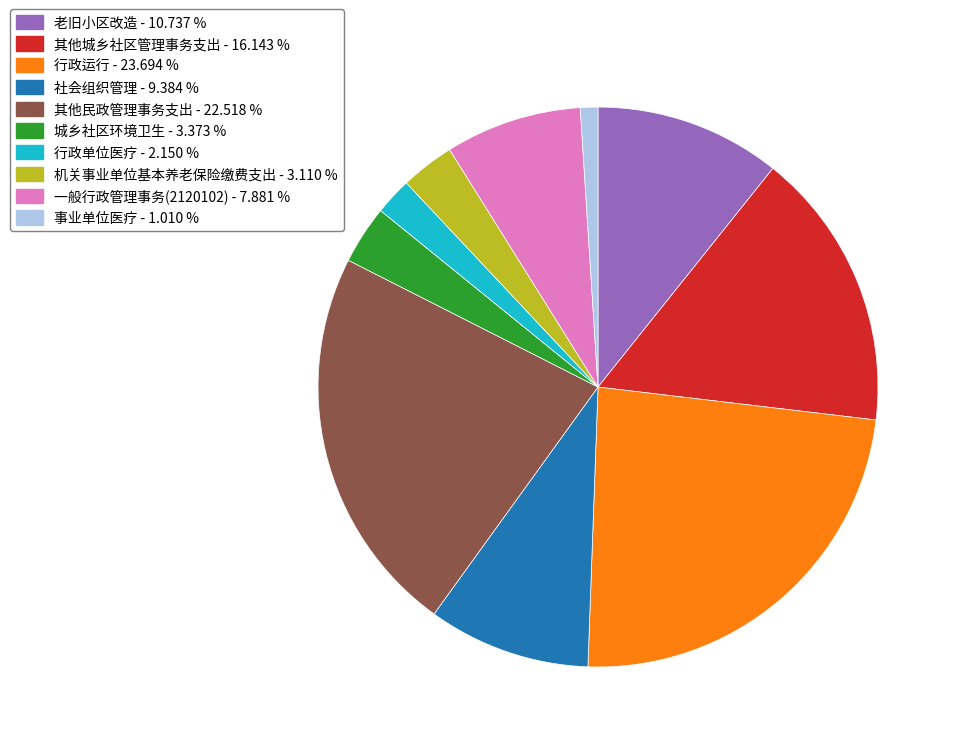

Which slice is the largest?

行政运行